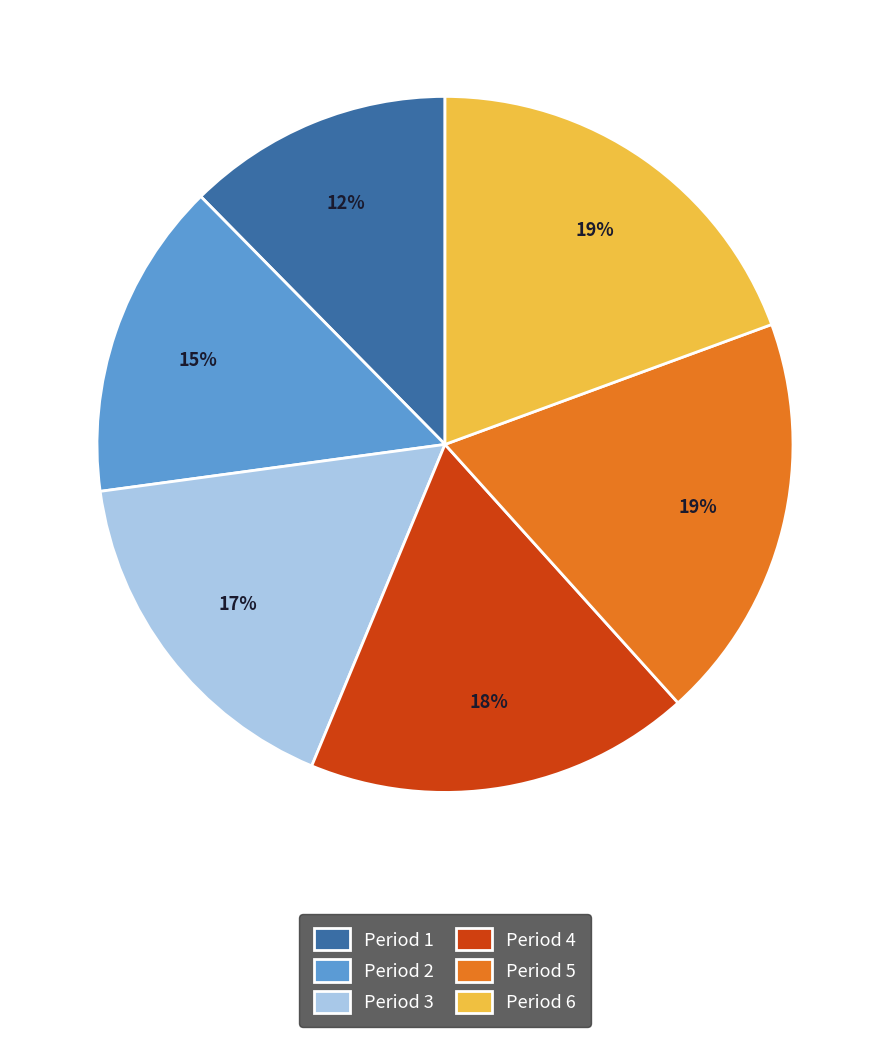

To the nearest percent, what is the difference between the largest and smallest slice percentages?

7%